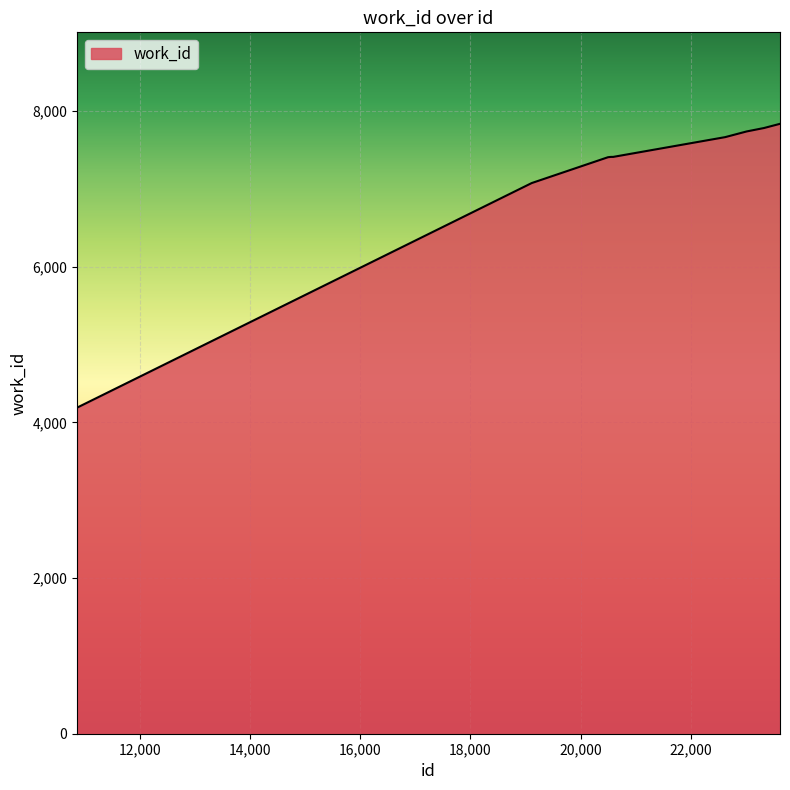

What is the minimum value shown in the chart?

4190